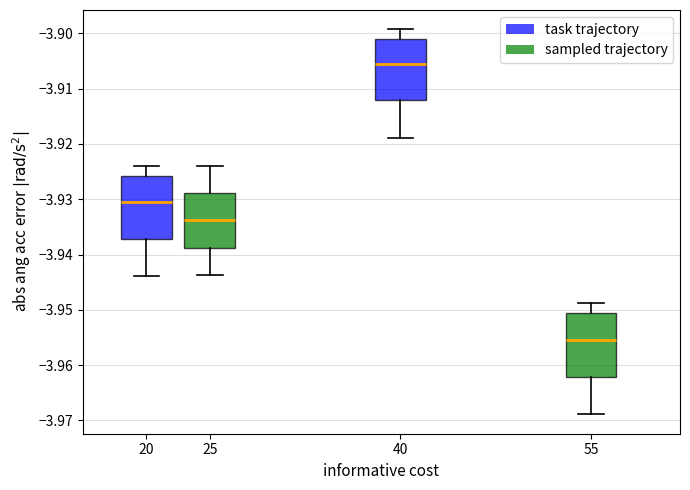

Which box has the highest median line?

40